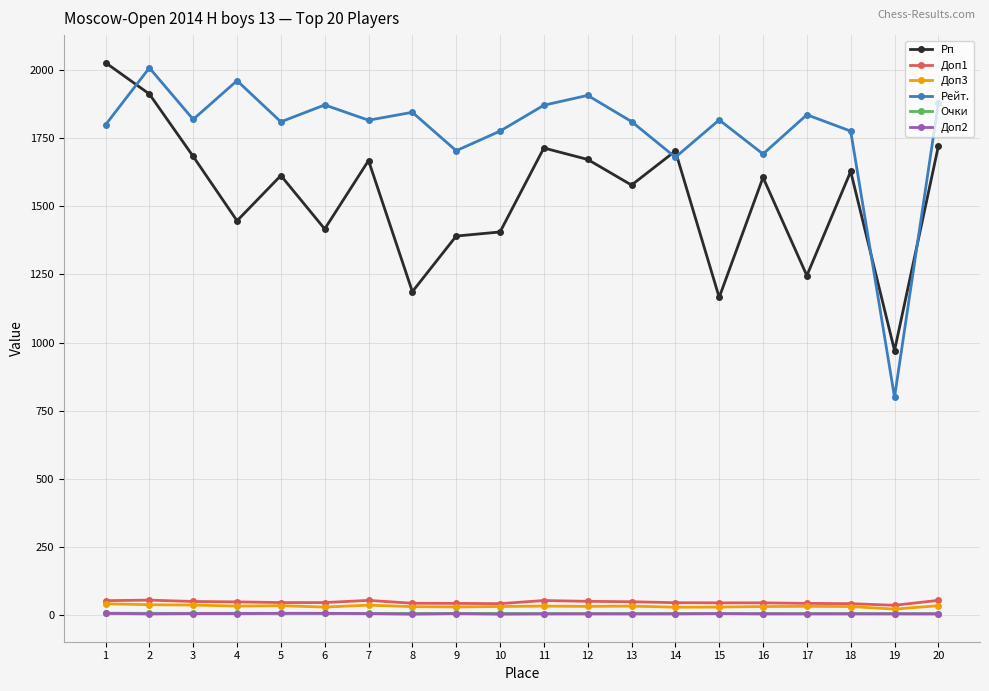

Where does the Доп3 series first go above 32?

1